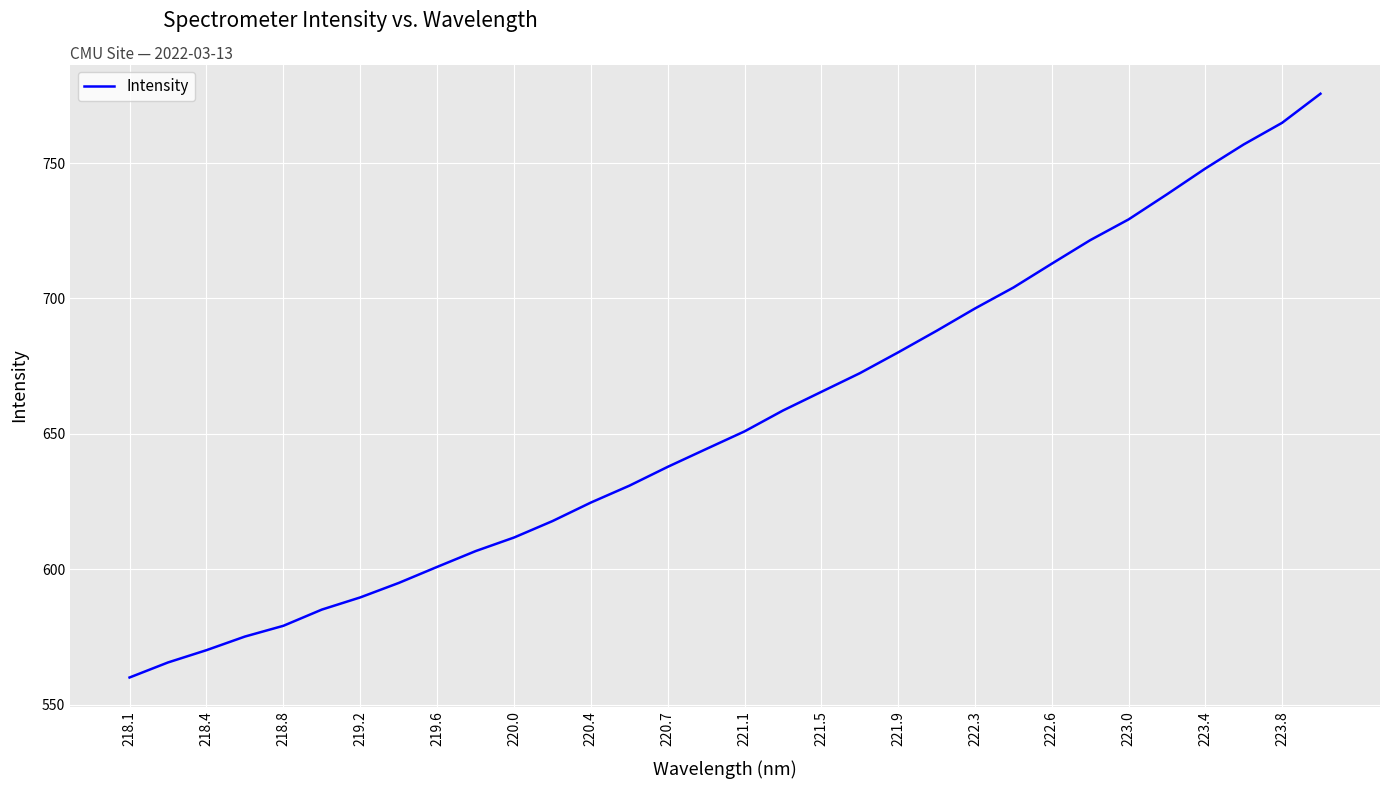

What is the maximum value shown in the chart?

775.6